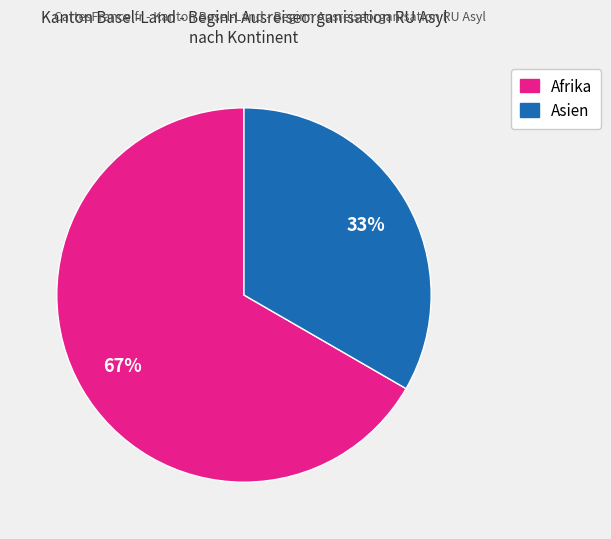

Is there any slice that represents more than half of the pie?

Yes